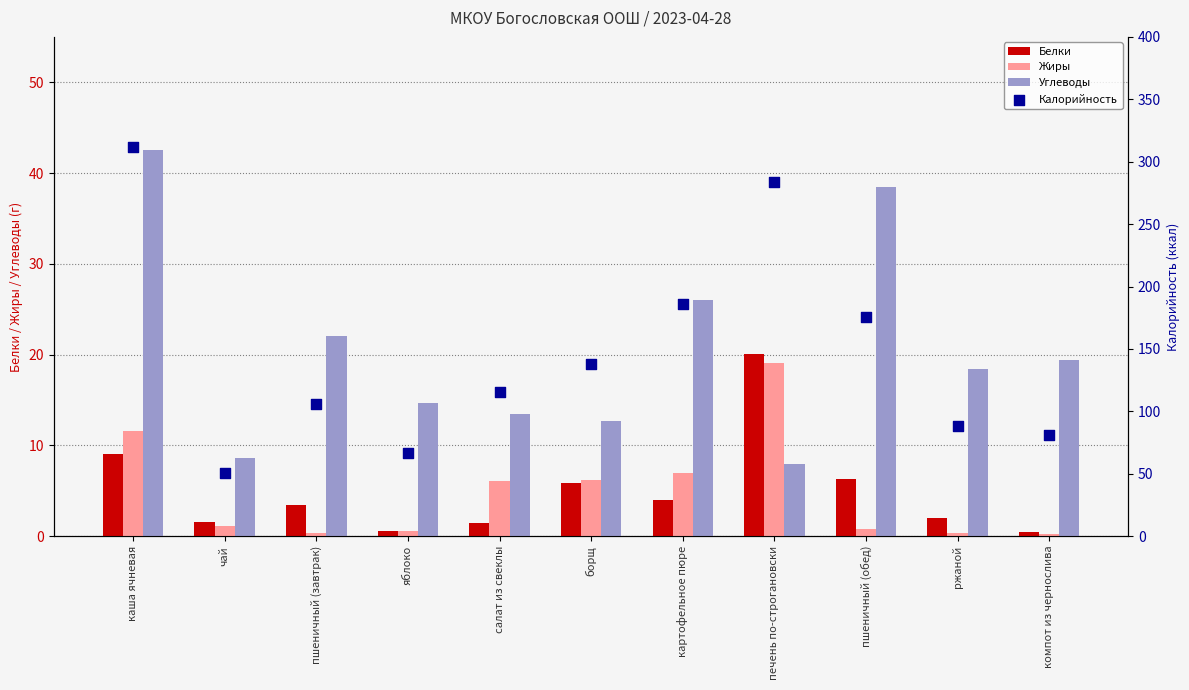

At which category is the sum across all series the highest?

каша ячневая